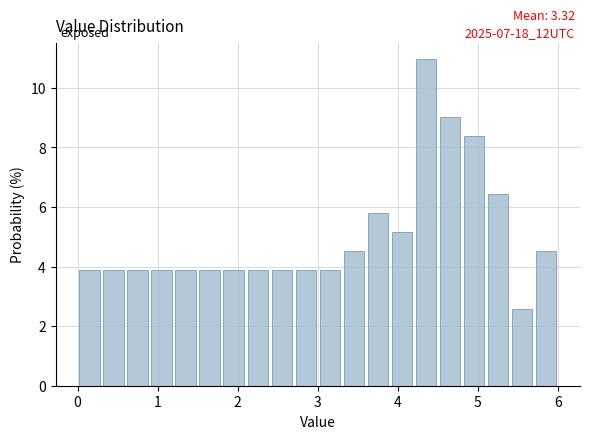

Read against the x-axis, roughly where is the centre of the tallest bar?

4.4